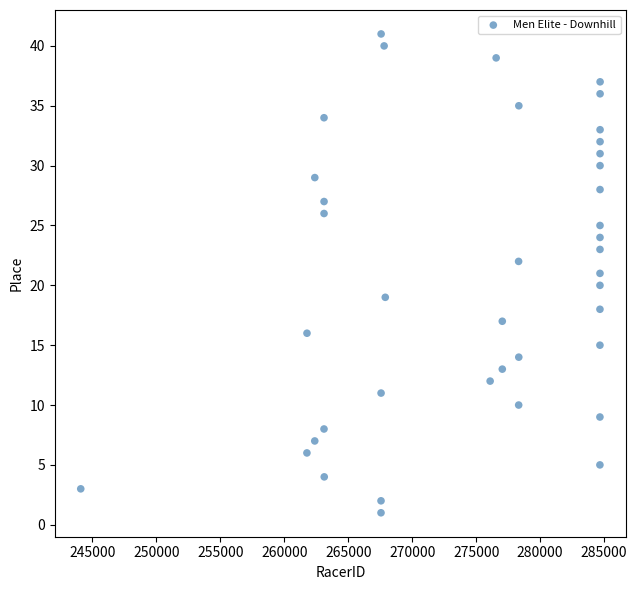

What is the range of Y values (max minus min)?

40